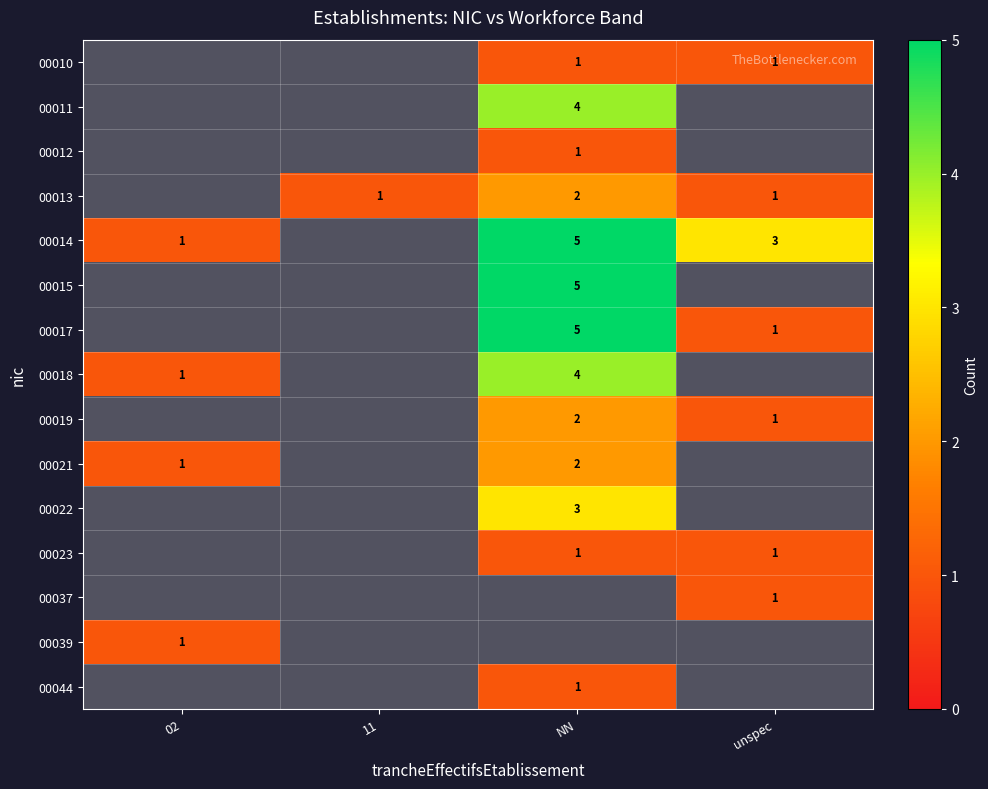

Is the value of 00021 at NN greater than the value of 00037 at unspec?

Yes